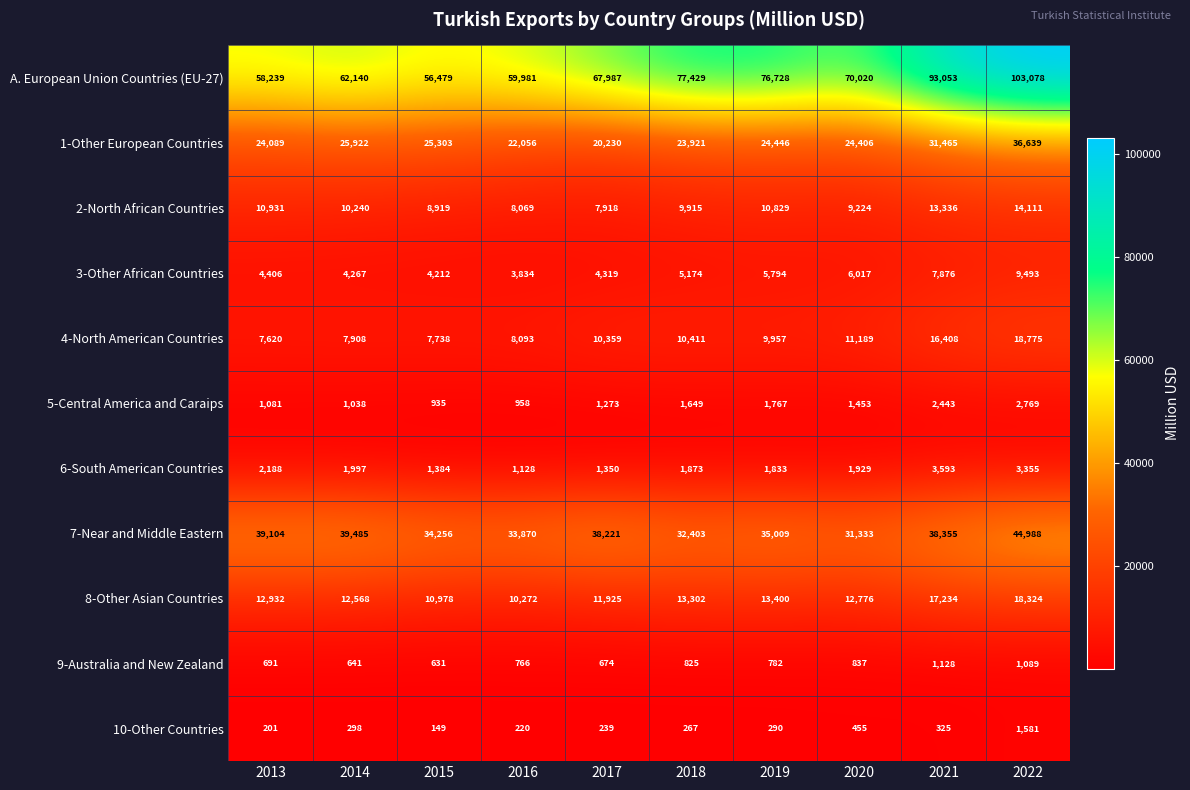

At 2017, list the series in order from largest to smallest.

A. European Union Countries (EU-27), 7-Near and Middle Eastern, 1-Other European Countries, 8-Other Asian Countries, 4-North American Countries, 2-North African Countries, 3-Other African Countries, 6-South American Countries, 5-Central America and Caraips, 9-Australia and New Zealand, 10-Other Countries